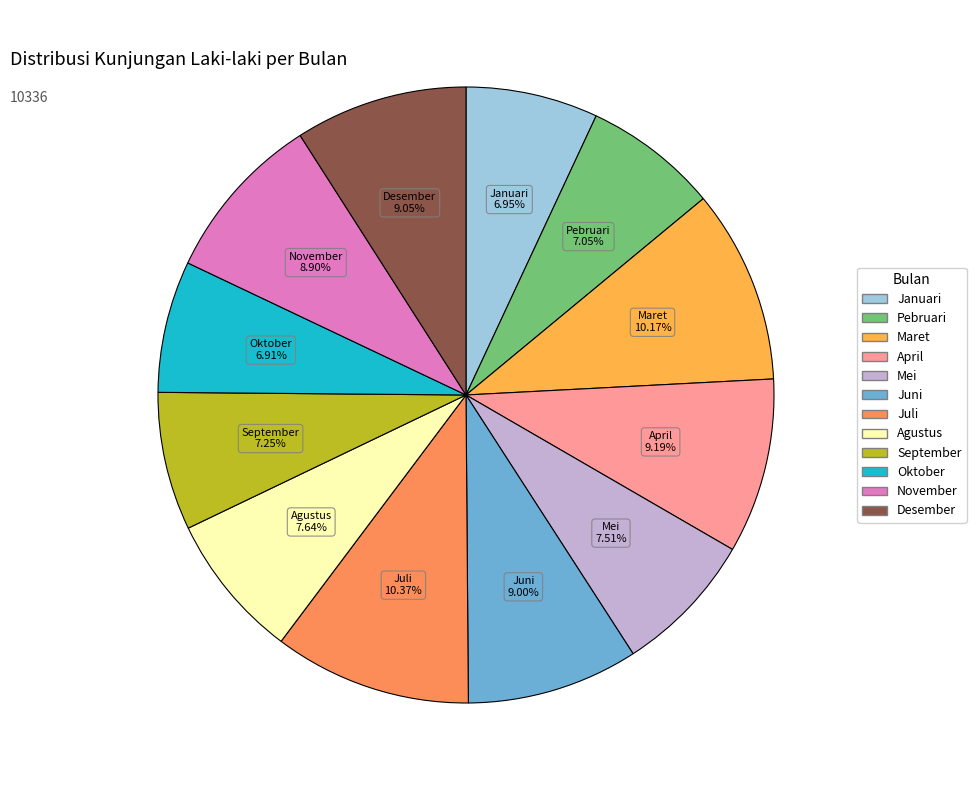

Is Juli the majority of the pie?

No